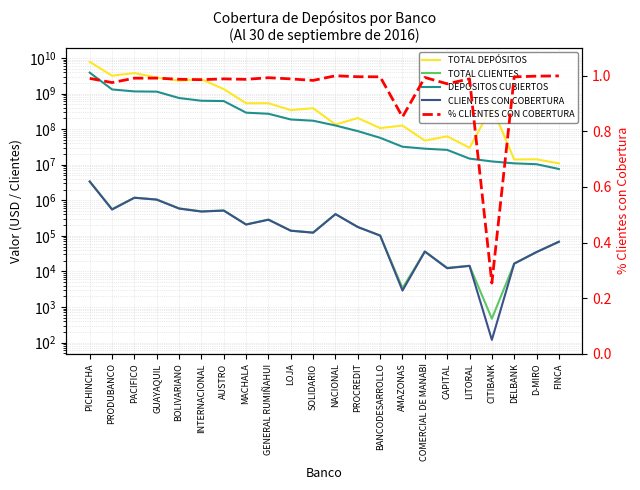

What is the label of the 18th point from the right?

BOLIVARIANO